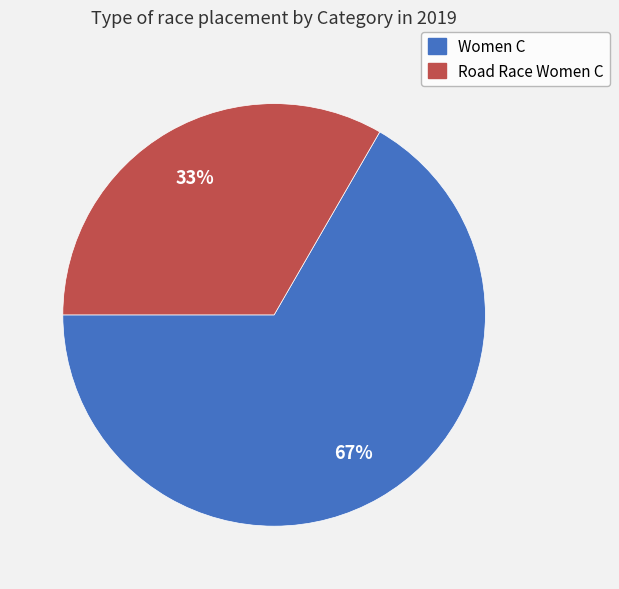

To the nearest percent, what portion does Road Race Women C represent?

33%